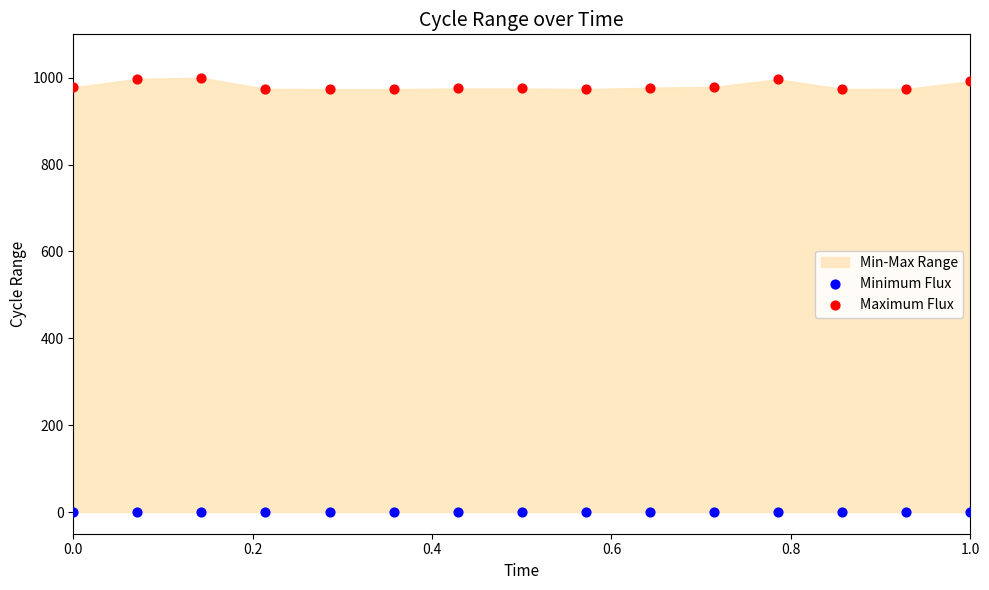

Which series contains the highest Y value?

Maximum Flux